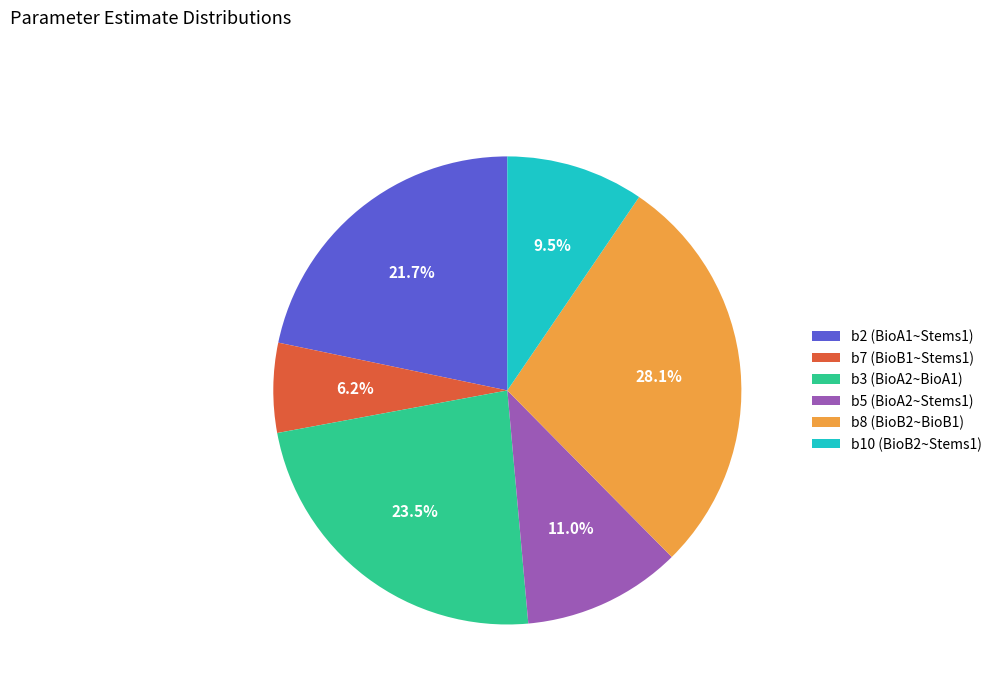

Does b3 (BioA2~BioA1) account for over 50% of the chart?

No